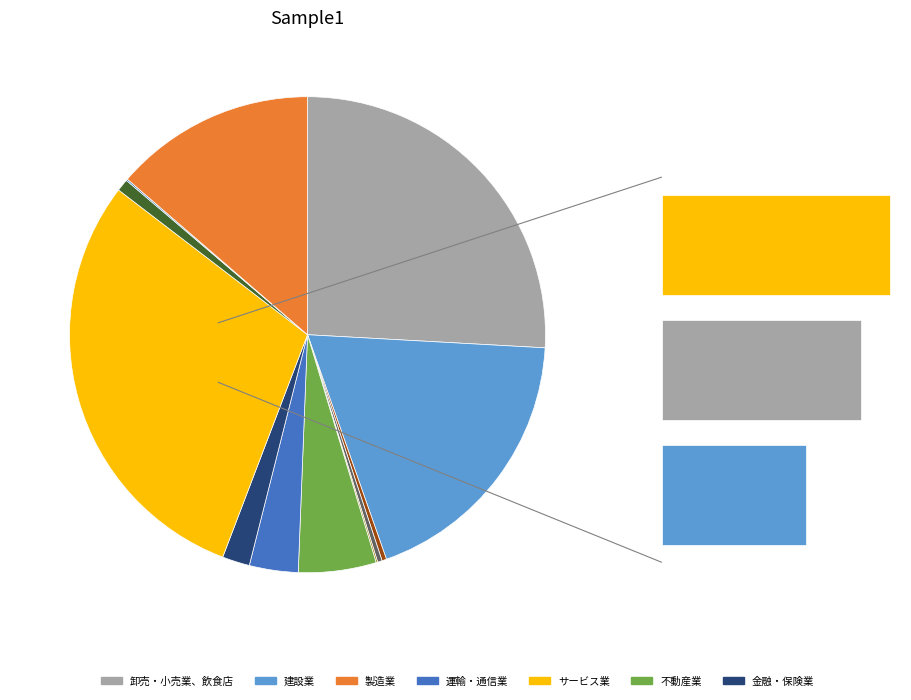

Count the number of slices in the pie.

12